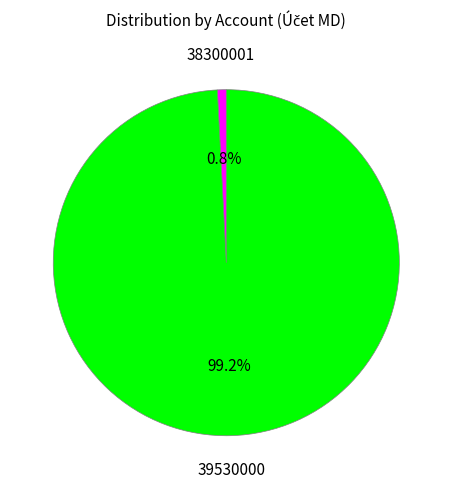

To the nearest percent, what is the difference between the largest and smallest slice percentages?

98%